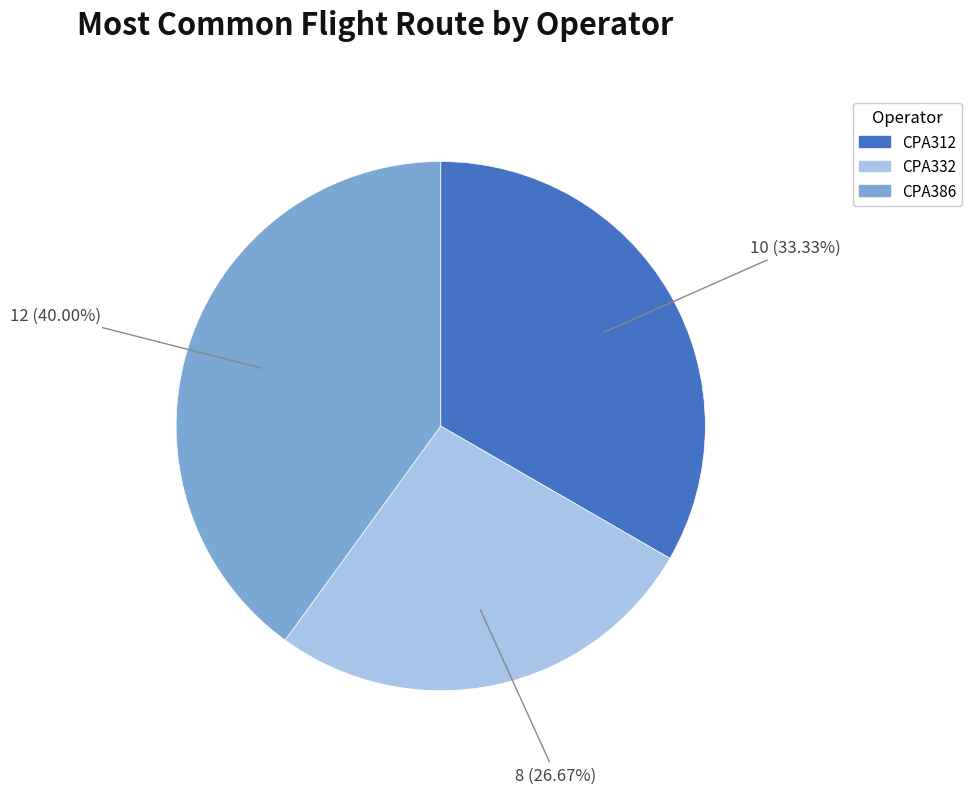

Which slice is the largest?

CPA386